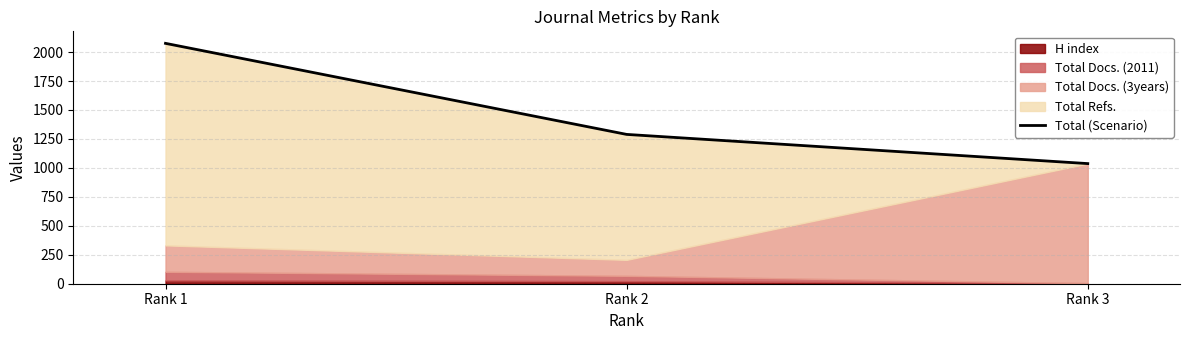

Reading right to left, list all the values displayed in this chart.

1037	1289	2075